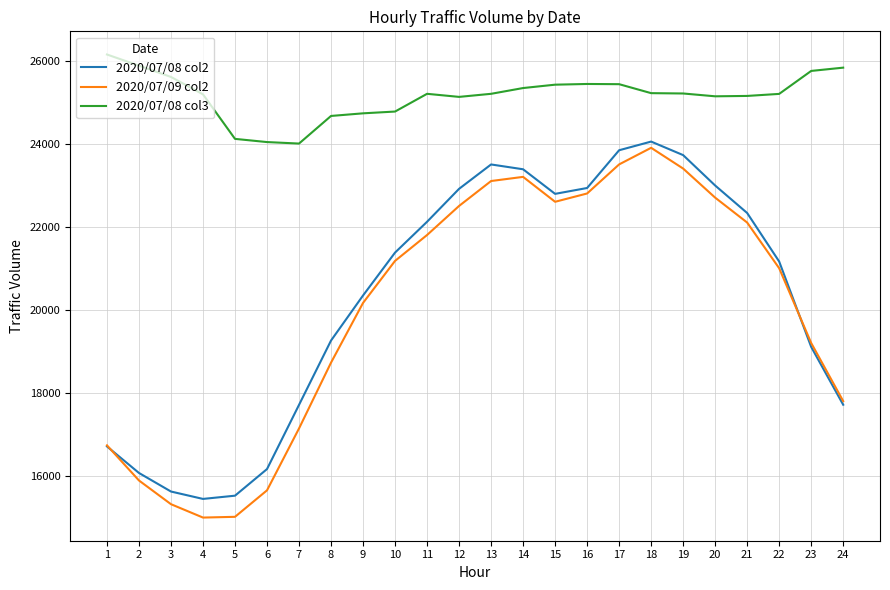

What is the lowest value of the 2020/07/09 col2 series?

14996